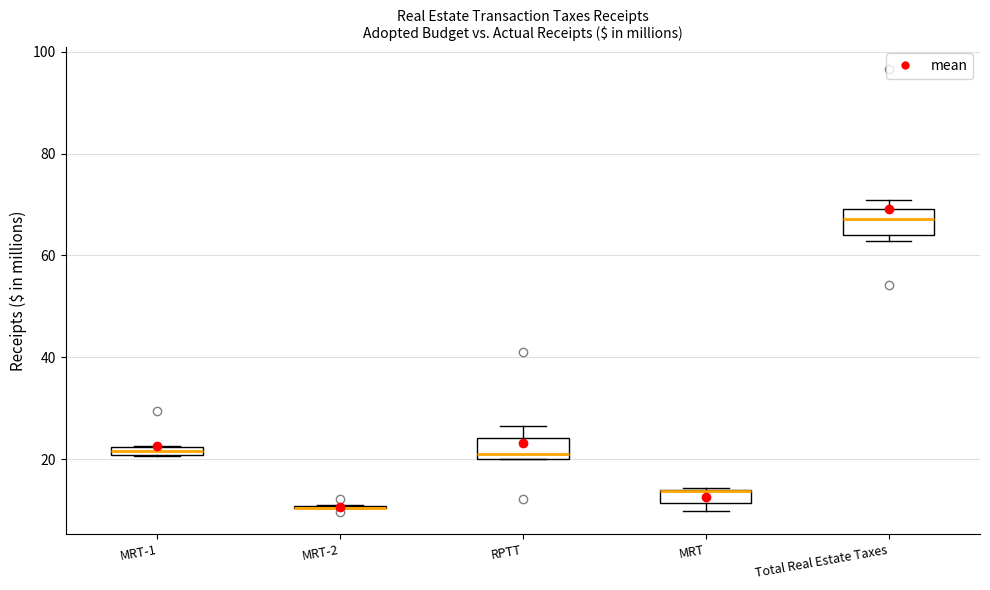

Where is the upper edge of the box for MRT on the y-axis? The values are not printed on the chart, so give them approximately, as read against the axis.

14